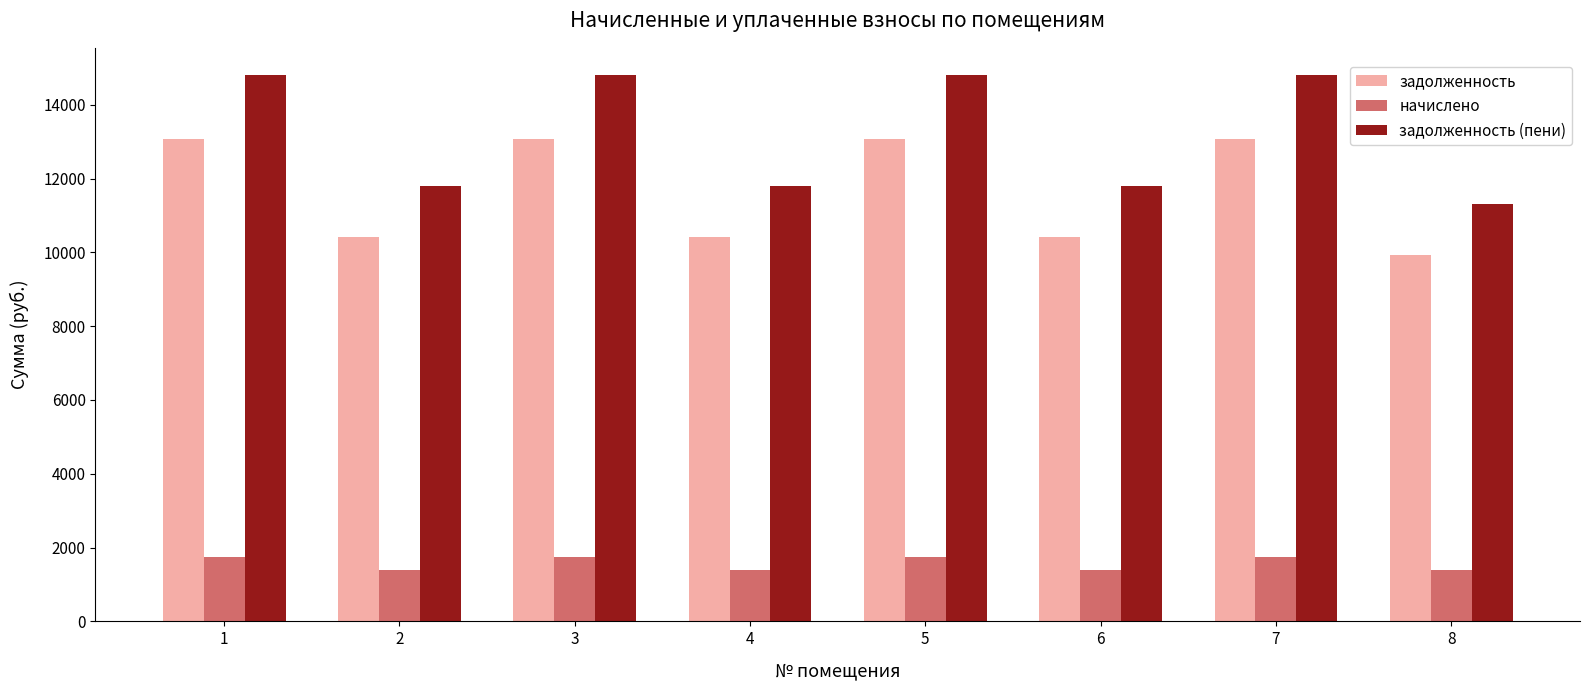

What is the highest value of the задолженность series?

13071.1